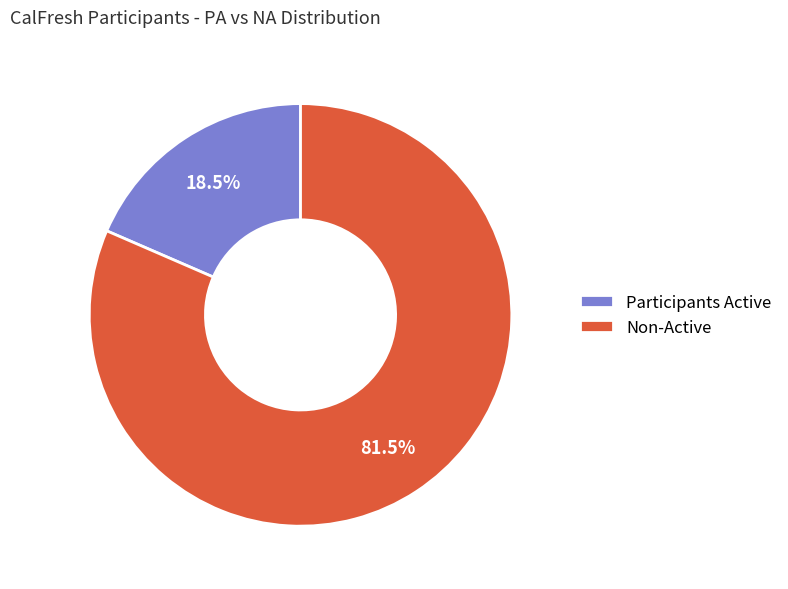

Is Participants Active the majority of the pie?

No